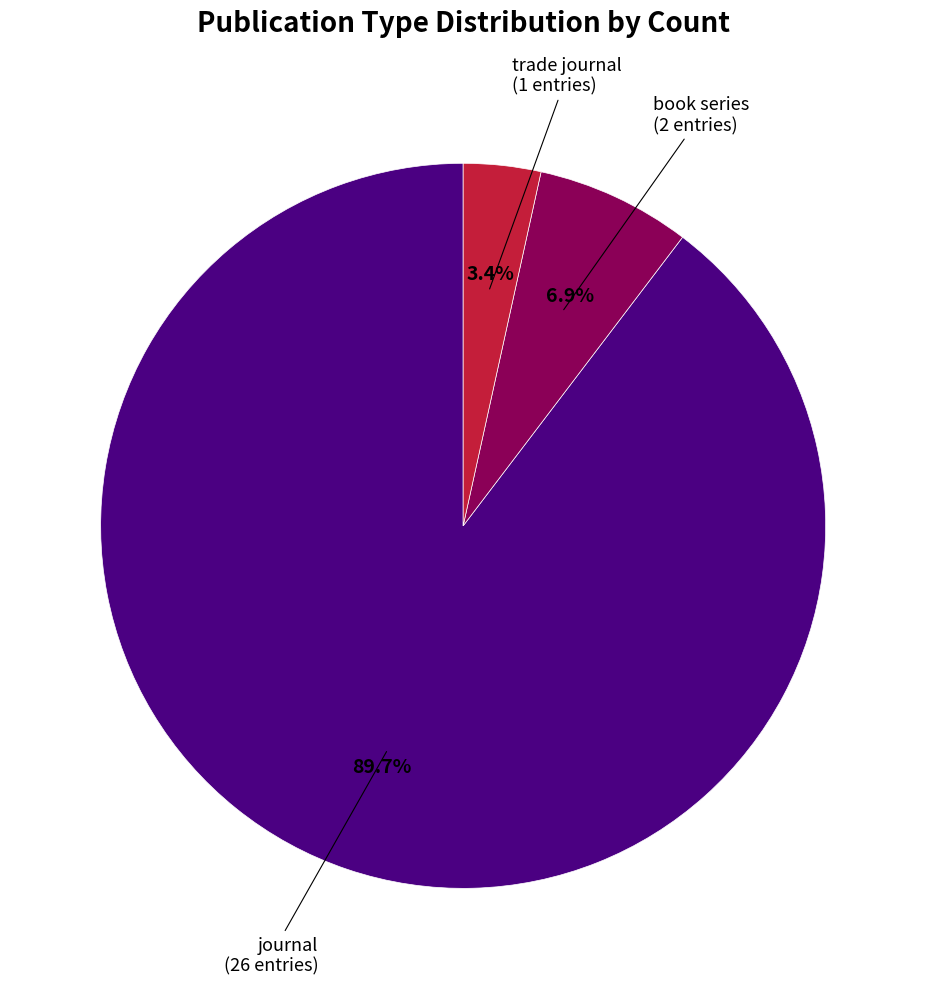

What is the ratio of the value at book series to the value at trade journal?

2.0